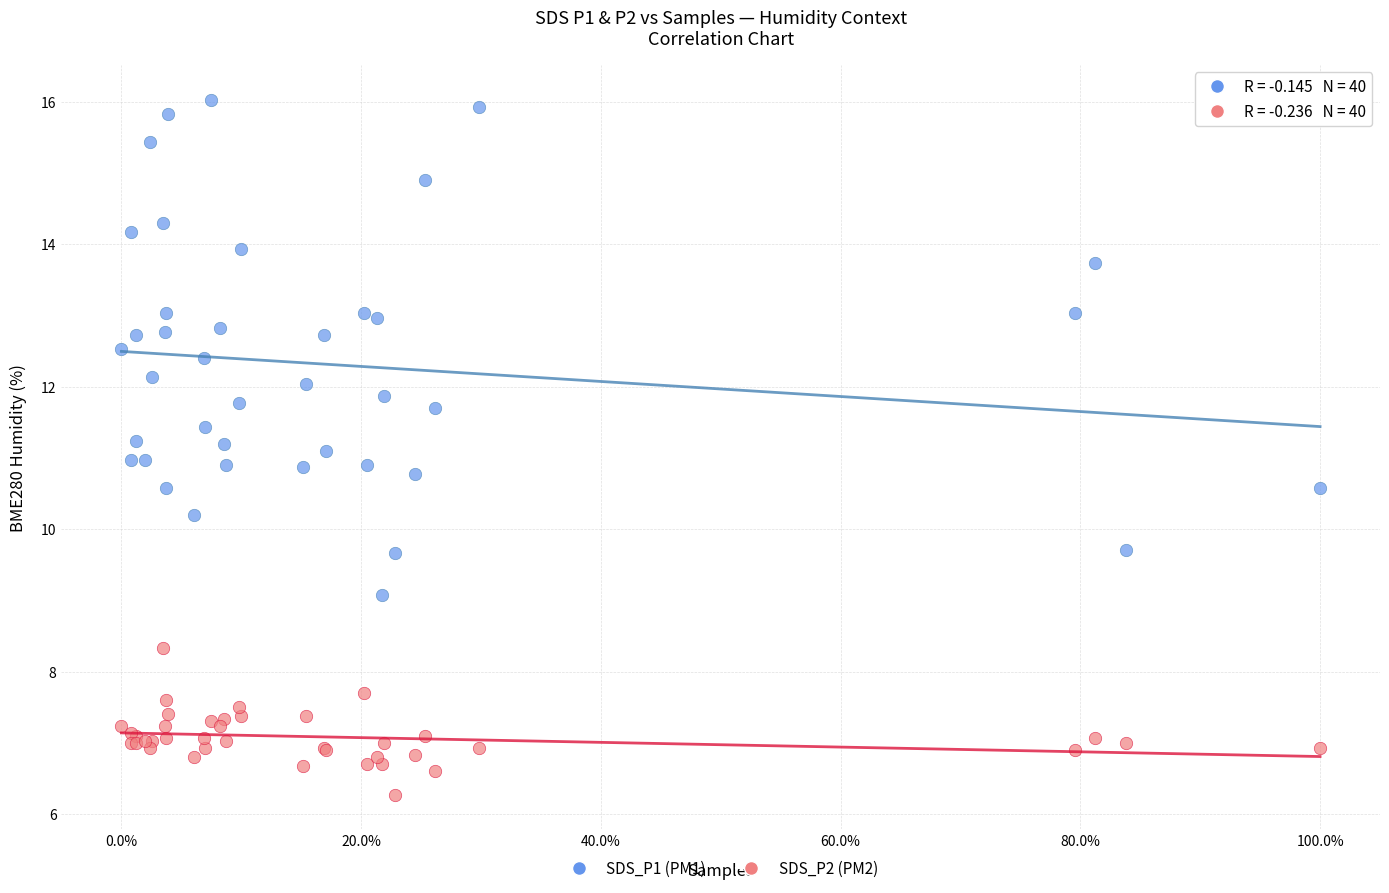

Which series reaches the minimum Y coordinate?

SDS_P2 (PM2)